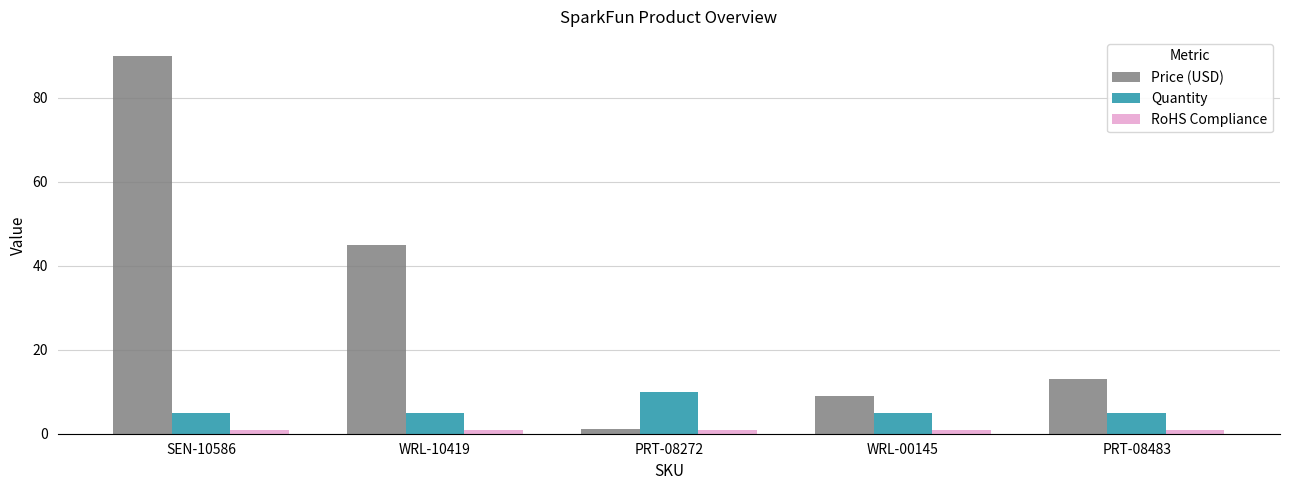

Which series has the widest spread of values?

Price (USD)